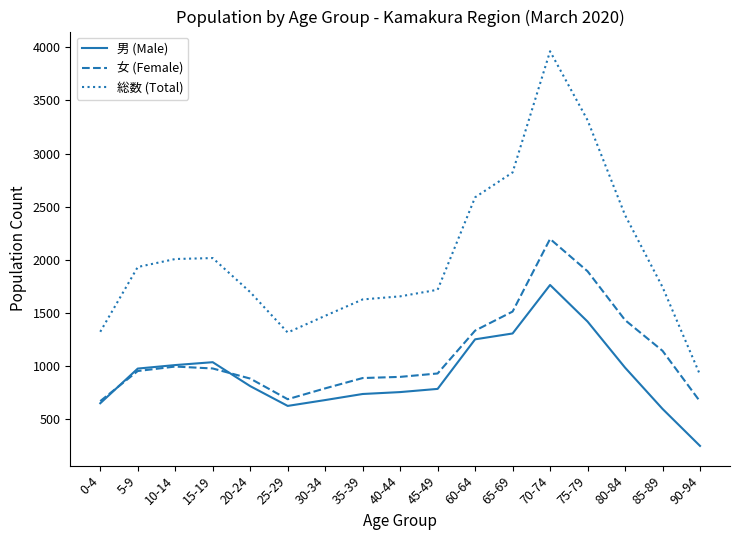

Which series changed the most between 25-29 and 60-64?

総数 (Total)